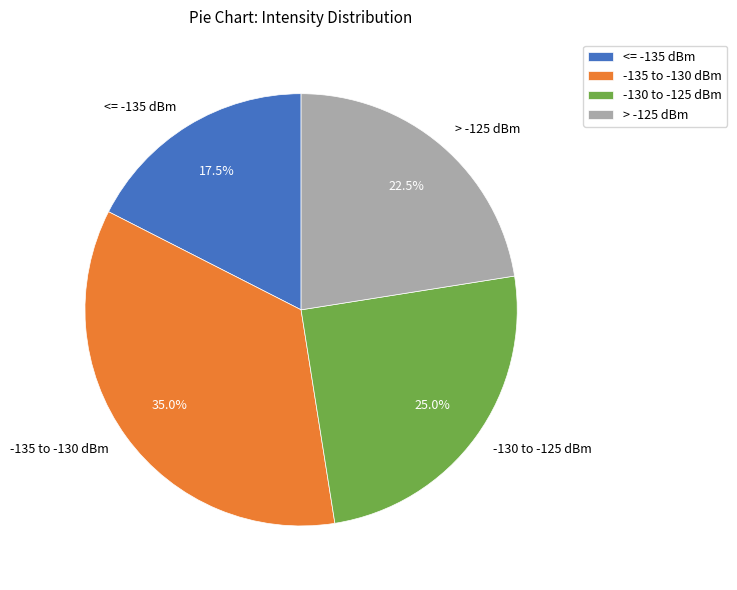

Does > -125 dBm account for over 50% of the chart?

No